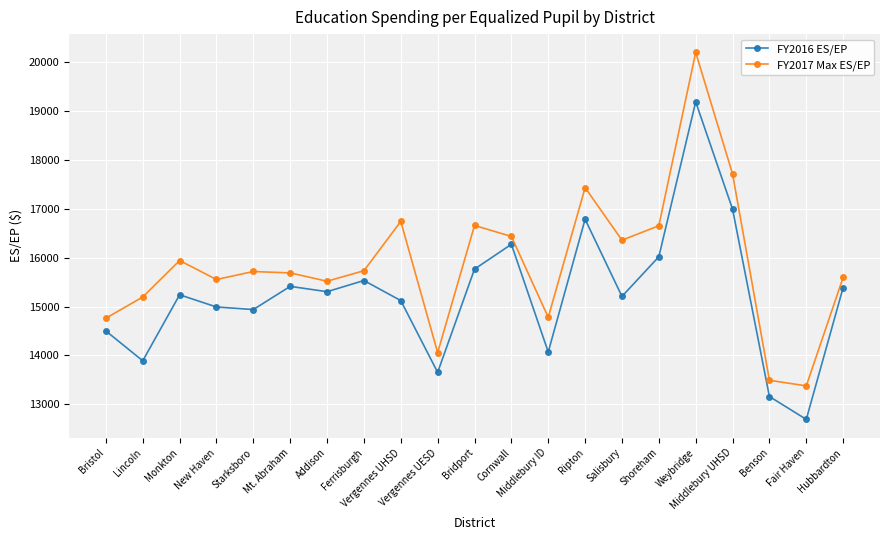

True or false: FY2016 ES/EP and FY2017 Max ES/EP cross at least once.

False